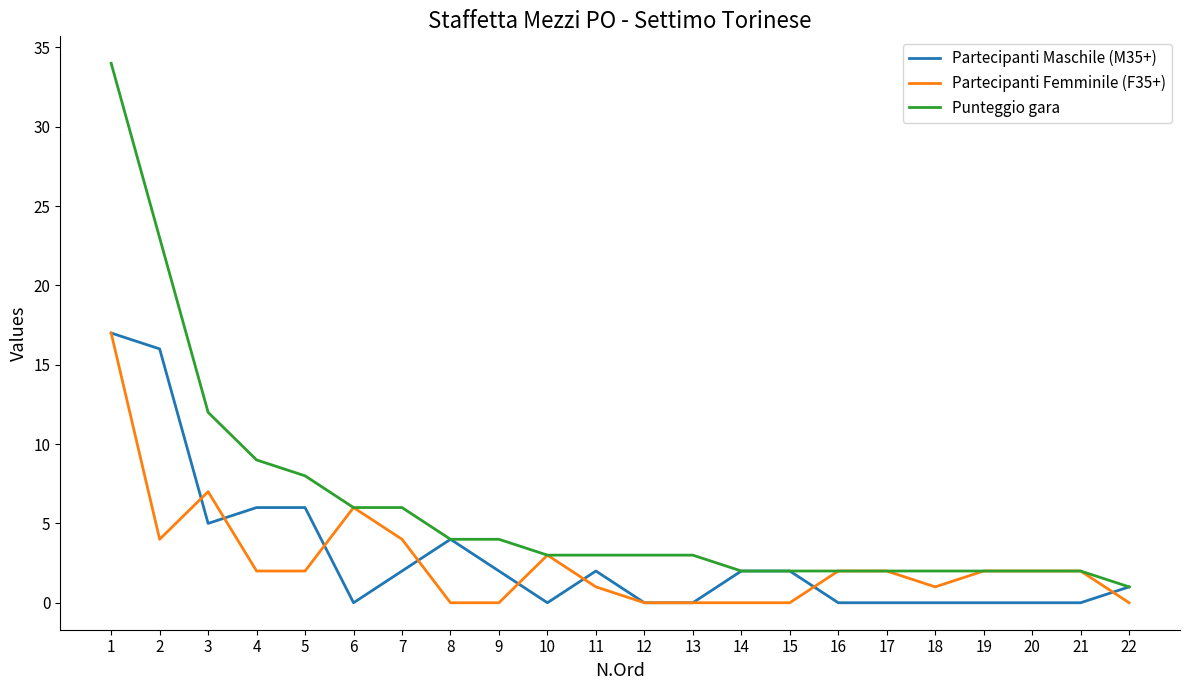

Does the chart have visible grid lines?

No